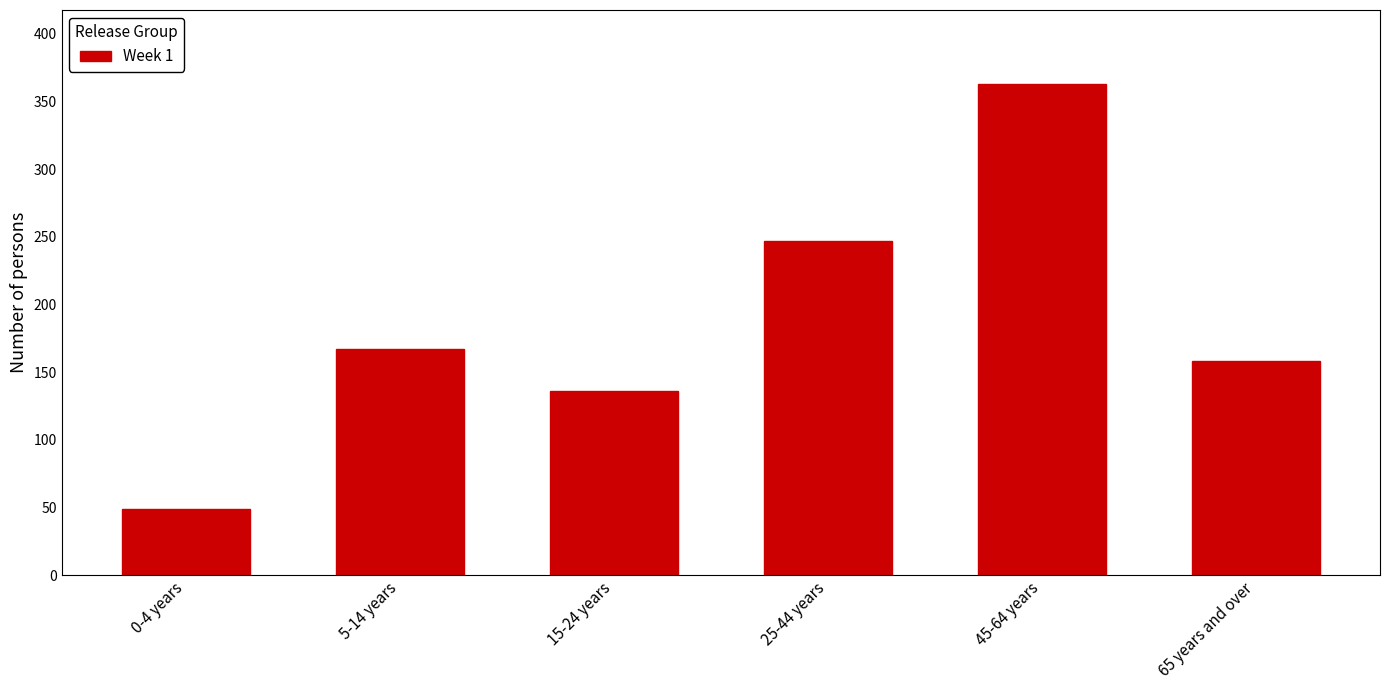

Reading right to left, transcribe all the data shown in this chart.

65 years and over=158	45-64 years=363	25-44 years=247	15-24 years=136	5-14 years=167	0-4 years=49